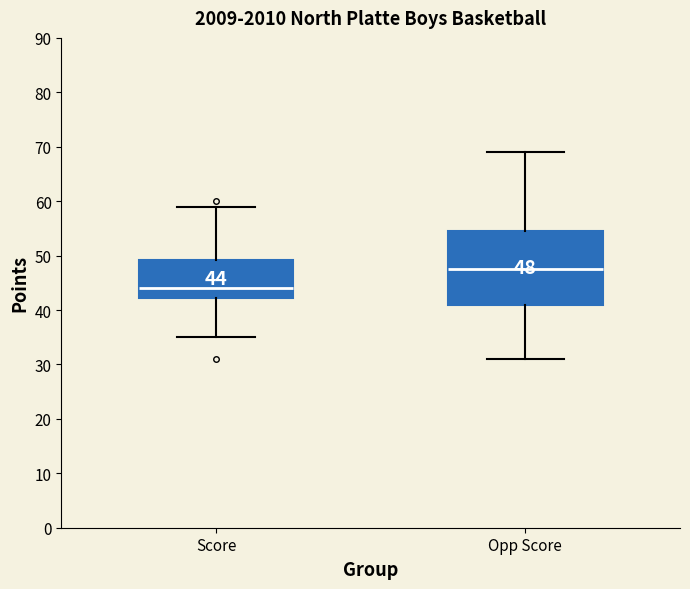

Comparing the boxes themselves (not the whiskers), which one is the tallest?

Opp Score